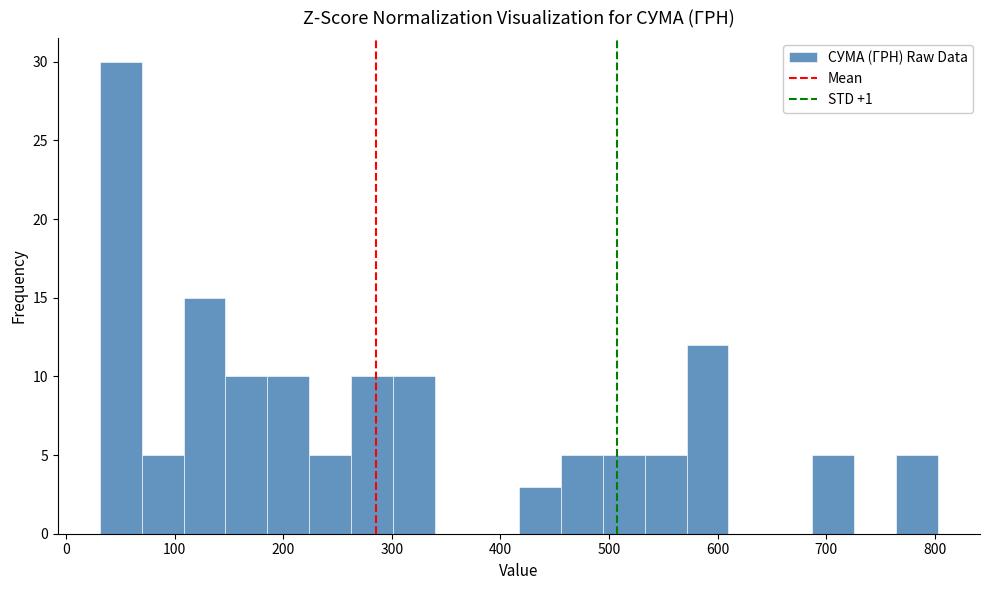

Around what value on the x-axis is the tallest bar? Give the approximate position of its centre, as read against the axis.

50